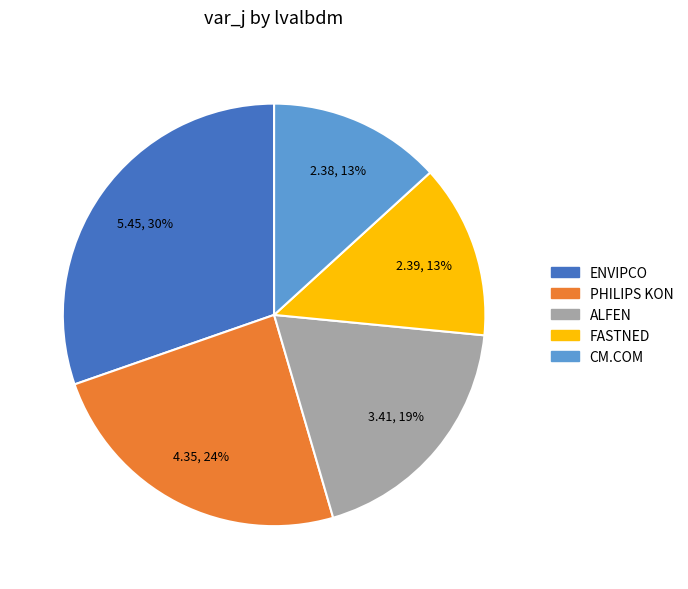

Count the number of slices in the pie.

5